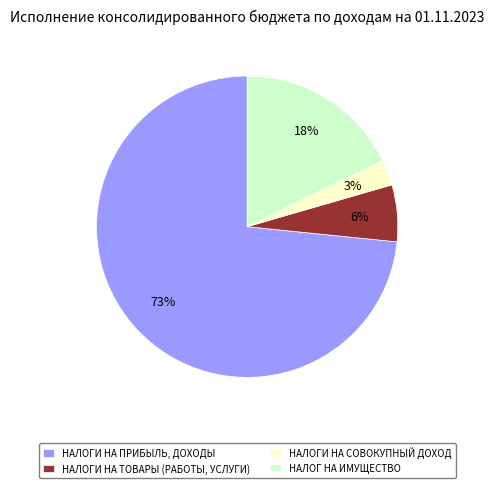

Which has a higher value, НАЛОГИ НА СОВОКУПНЫЙ ДОХОД or НАЛОГ НА ИМУЩЕСТВО?

НАЛОГ НА ИМУЩЕСТВО